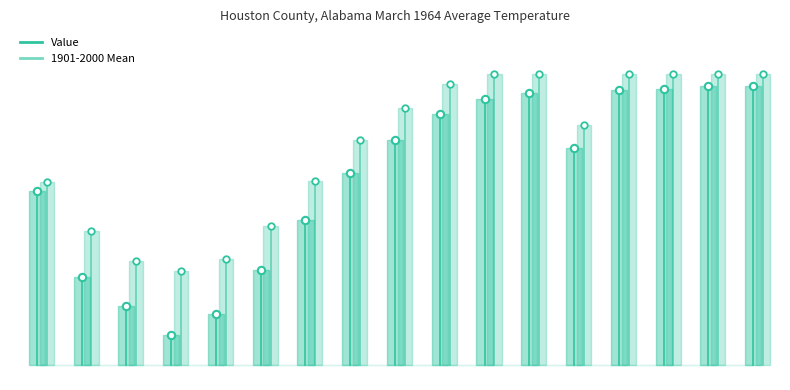

Which series reaches the maximum Y coordinate?

1901-2000 Mean